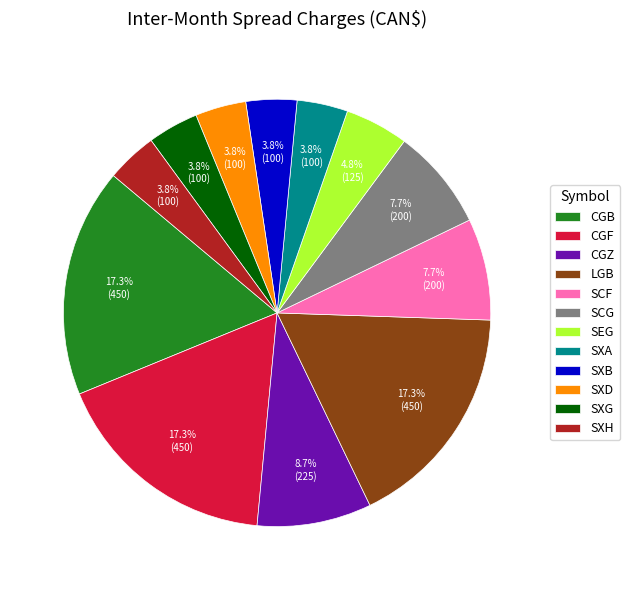

What is the ratio of the value at CGZ to the value at SCG?

1.1